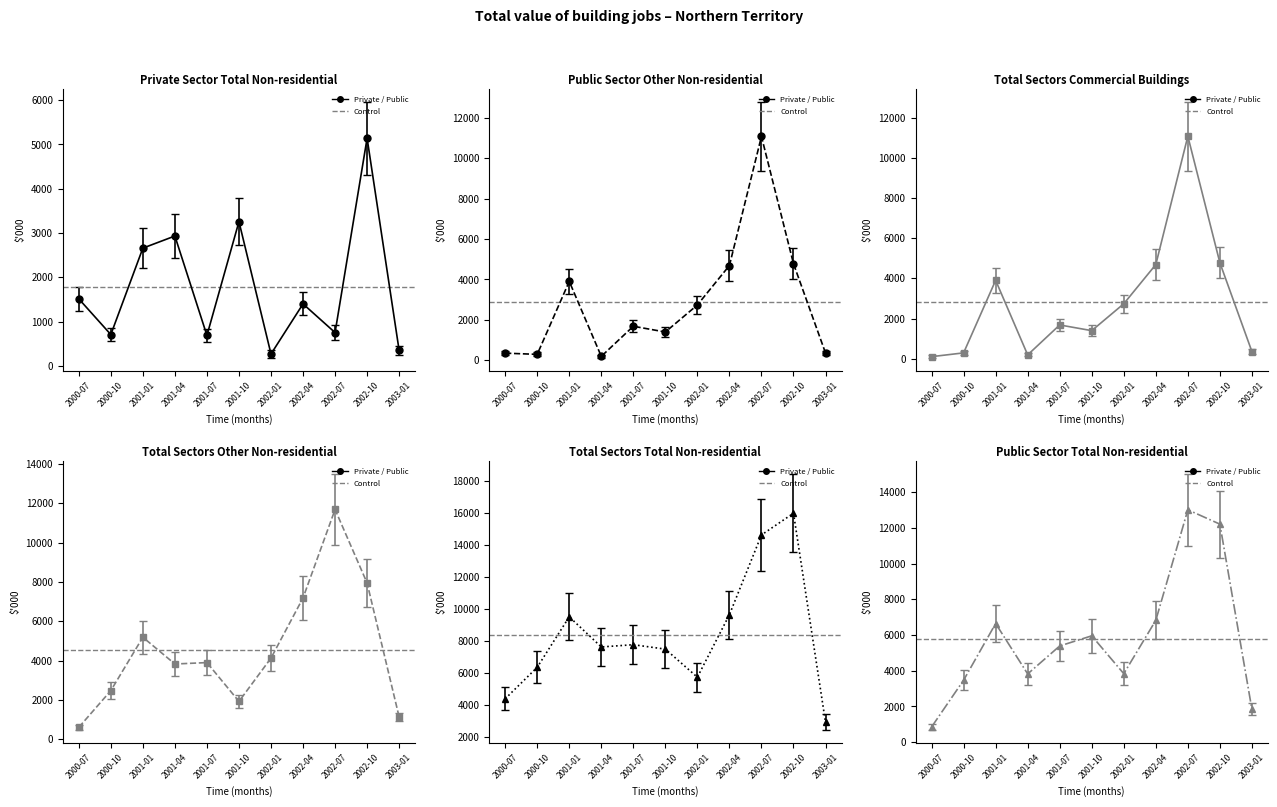

Count the number of categories in the chart.

11